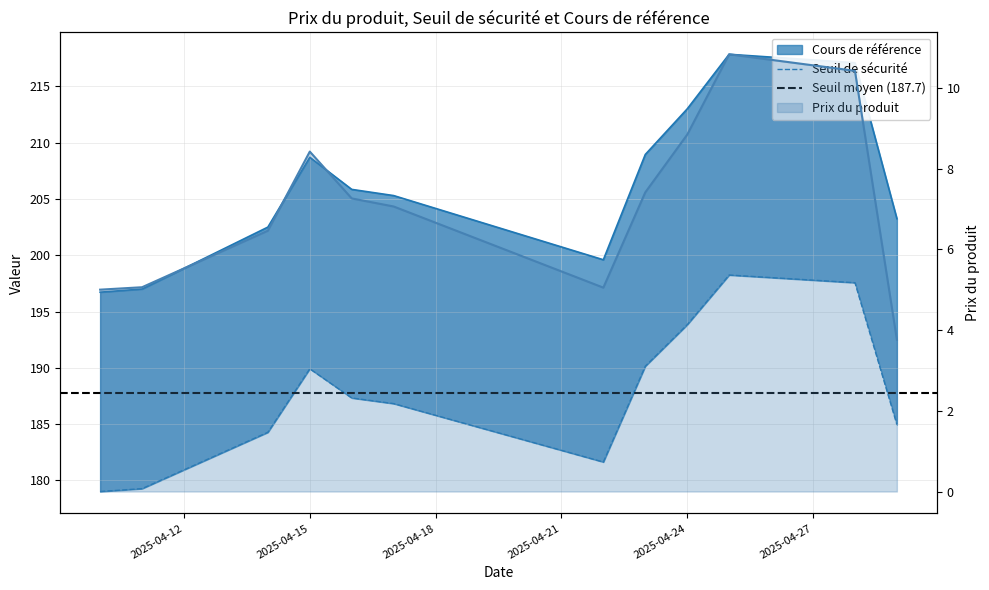

Rank the series at 2025-04-16 from highest to lowest value.

Cours de référence, Seuil de sécurité, Prix du produit